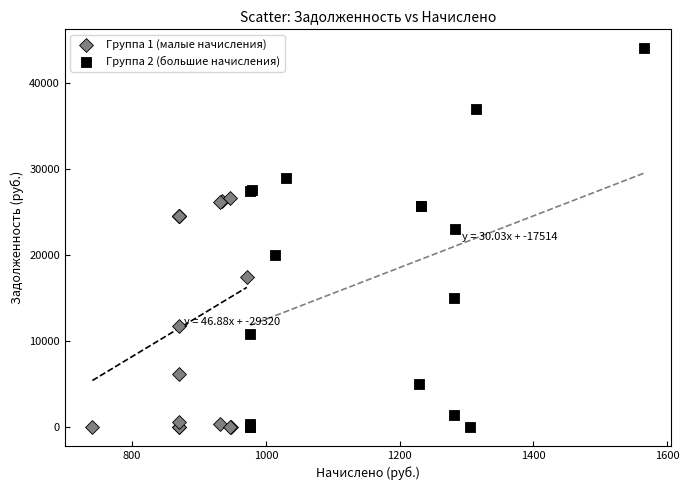

Which series contains the highest Y value?

Группа 2 (большие начисления)